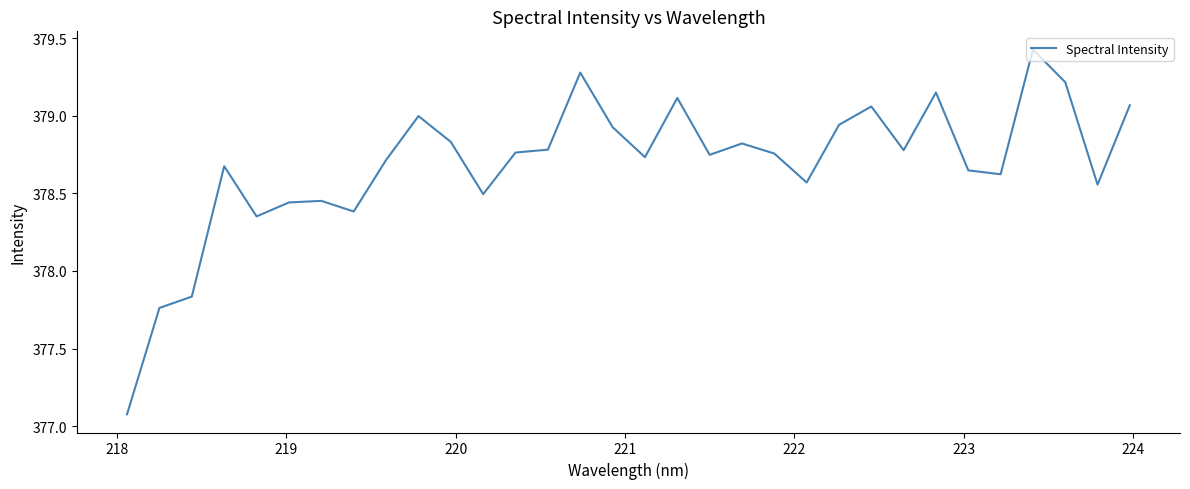

What is the minimum value shown in the chart?

377.1